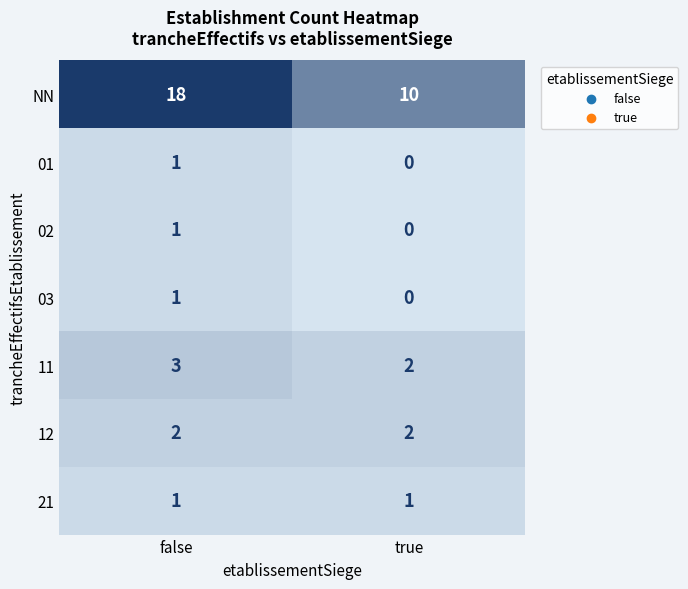

Which series has the largest total across all categories?

NN